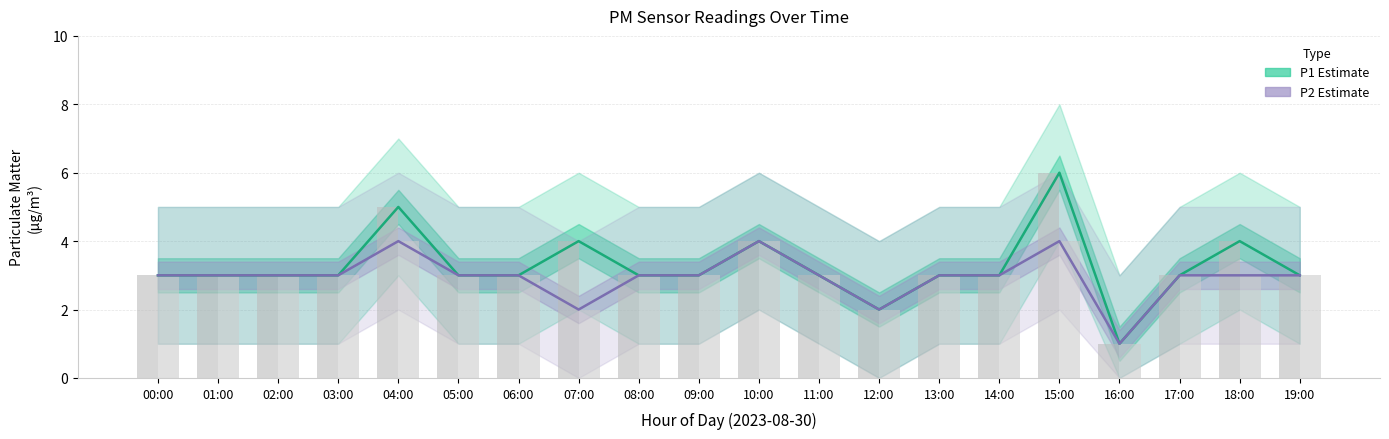

How many distinct data groups are displayed?

2